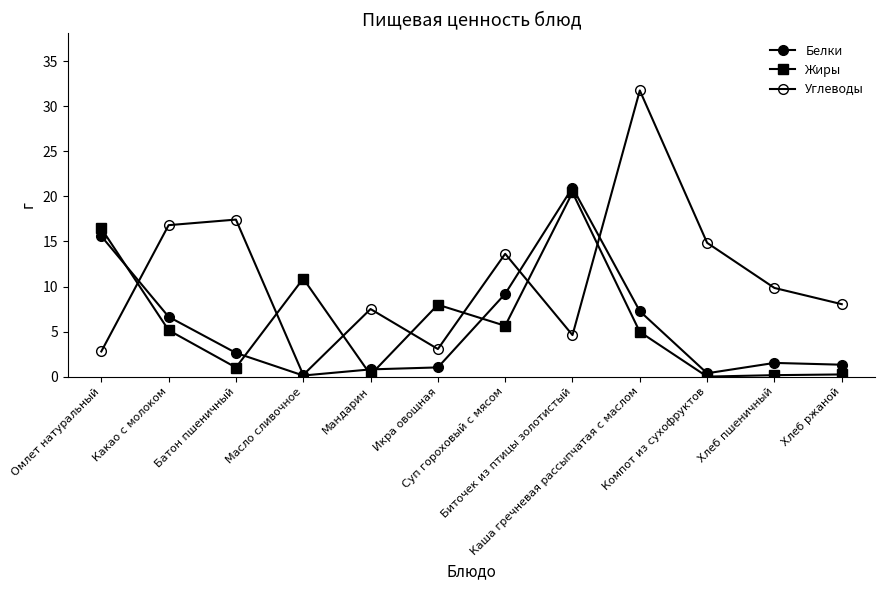

Reading left to right, transcribe all the data shown in this chart.

Белки: Омлет натуральный=15.6	Какао с молоком=6.6	Батон пшеничный=2.6	Масло сливочное=0.1	Мандарин=0.8	Икра овощная=1.0	Суп гороховый с мясом=9.2	Биточек из птицы золотистый=21.0	Каша гречневая рассыпчатая с маслом=7.3	Компот из сухофруктов=0.4	Хлеб пшеничный=1.5	Хлеб ржаной=1.3
Жиры: Омлет натуральный=16.4	Какао с молоком=5.2	Батон пшеничный=1.0	Масло сливочное=10.9	Мандарин=0.2	Икра овощная=8.0	Суп гороховый с мясом=5.6	Биточек из птицы золотистый=20.4	Каша гречневая рассыпчатая с маслом=5.0	Компот из сухофруктов=0.0	Хлеб пшеничный=0.2	Хлеб ржаной=0.2
Углеводы: Омлет натуральный=2.8	Какао с молоком=16.8	Батон пшеничный=17.4	Масло сливочное=0.2	Мандарин=7.5	Икра овощная=3.1	Суп гороховый с мясом=13.6	Биточек из птицы золотистый=4.6	Каша гречневая рассыпчатая с маслом=31.8	Компот из сухофруктов=14.8	Хлеб пшеничный=9.8	Хлеб ржаной=8.0